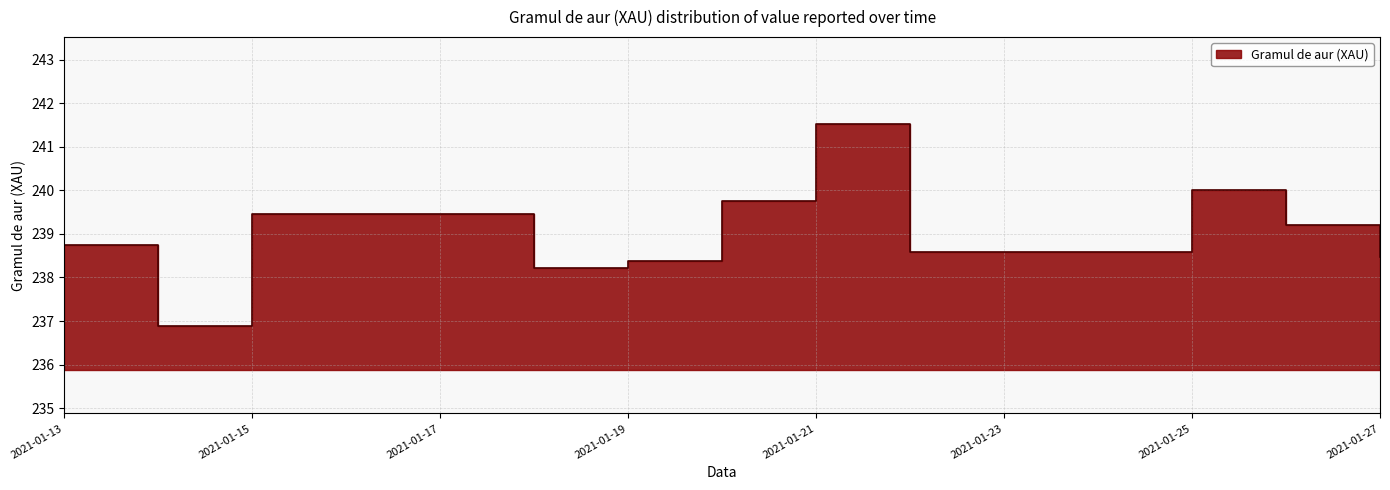

Count the number of categories in the chart.

11